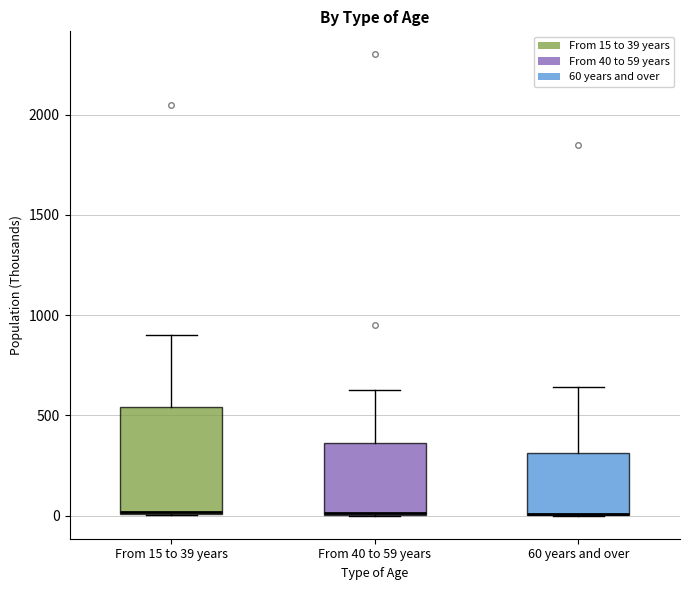

Reading left to right, read every box against the y-axis: the position of its median line, the range the box covers, and the ends of its whiskers. The values are not printed on the chart, so give them approximately, as read against the axis.

From 15 to 39 years: median 0 (drawn on the box's lower edge), box 0 to 550, whiskers 0 to 900
From 40 to 59 years: median 0 (drawn on the box's lower edge), box 0 to 350, whiskers 0 to 650
60 years and over: median 0 (drawn on the box's lower edge), box 0 to 300, whiskers 0 to 650